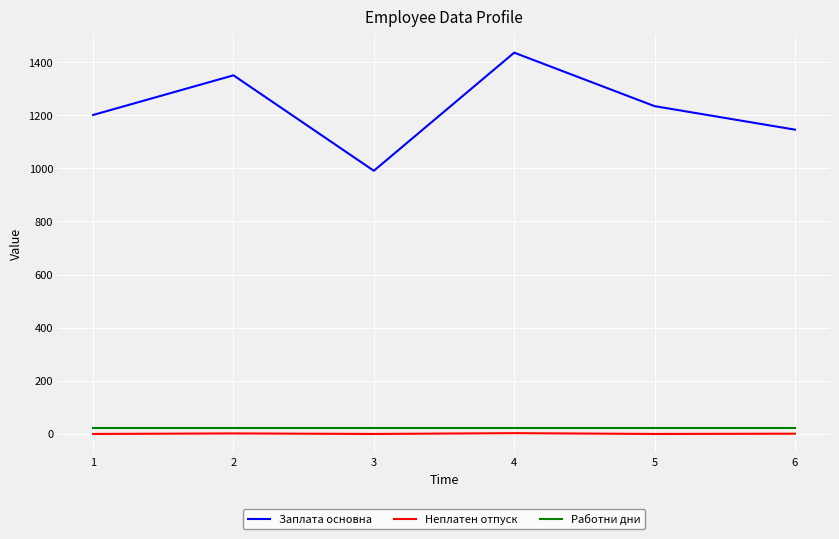

How many lines are shown in the chart?

3